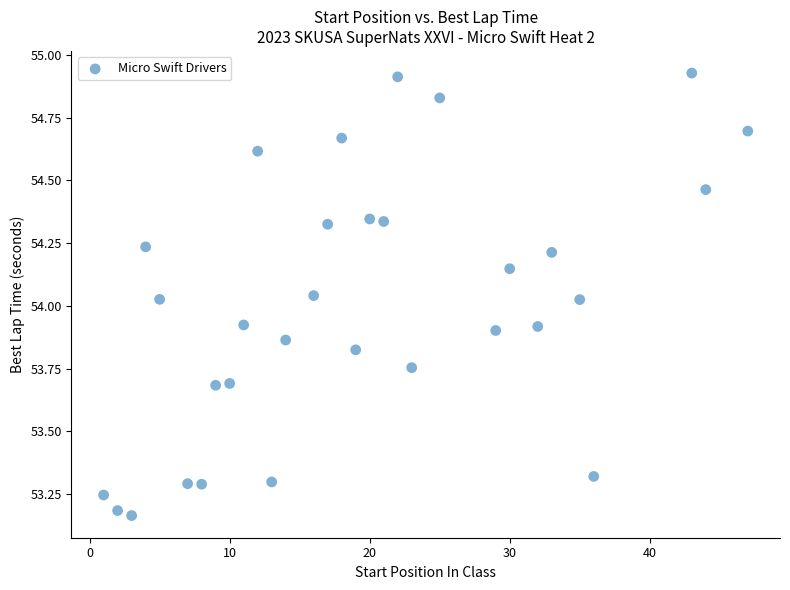

What is the range of X values (max minus min)?

46.0